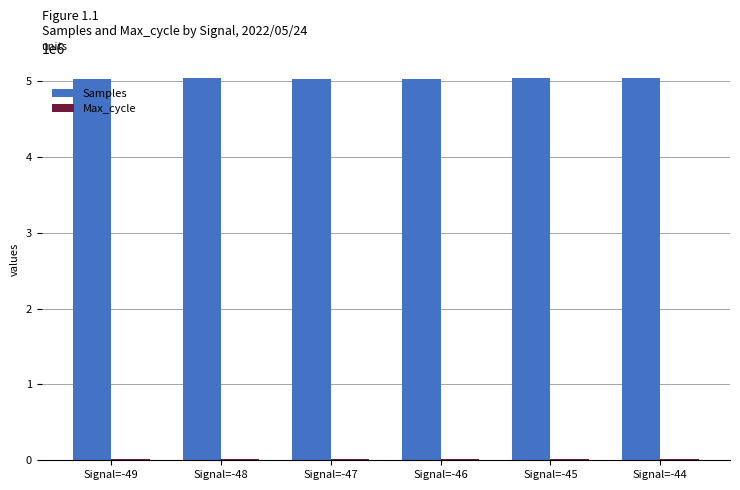

Are the bars grouped side by side (vs. stacked)?

Yes